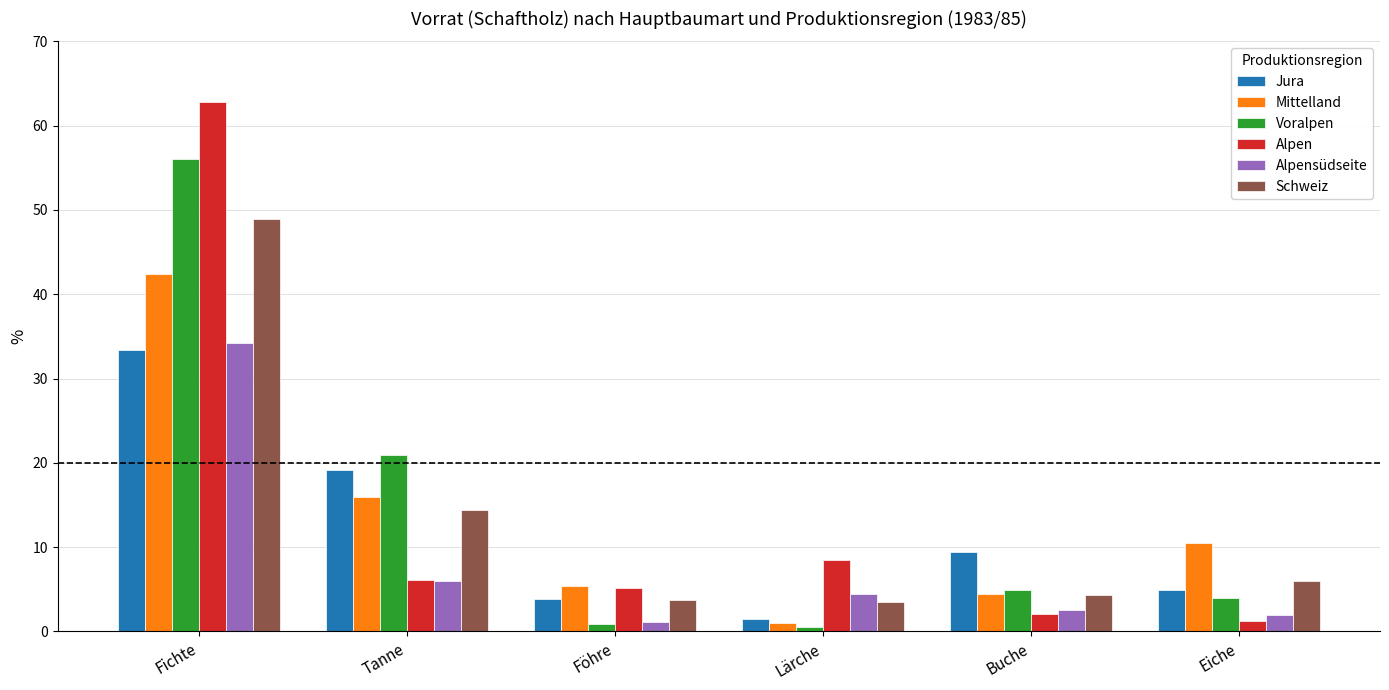

The Mittelland series shows 10.5 at Eiche. True or false?

True